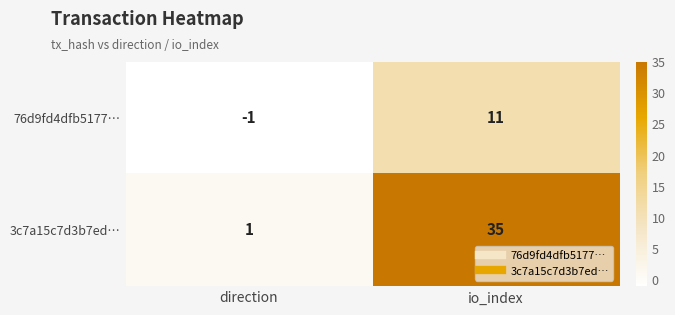

Reading right to left, list all the values displayed in this chart.

76d9fd4dfb5177…: 11	-1
3c7a15c7d3b7ed…: 35	1